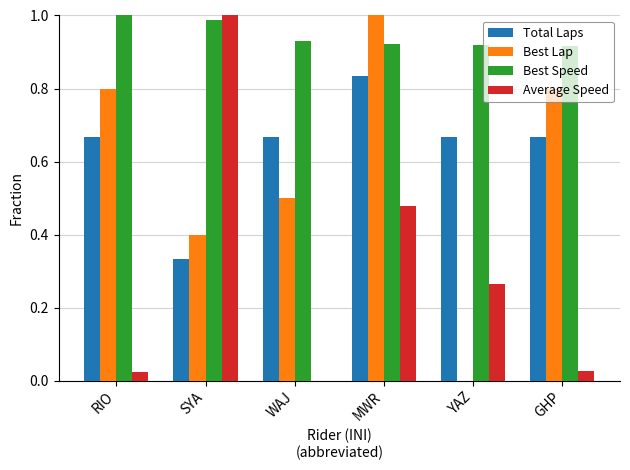

Count the Total Laps values in the range 0 to 1.

6